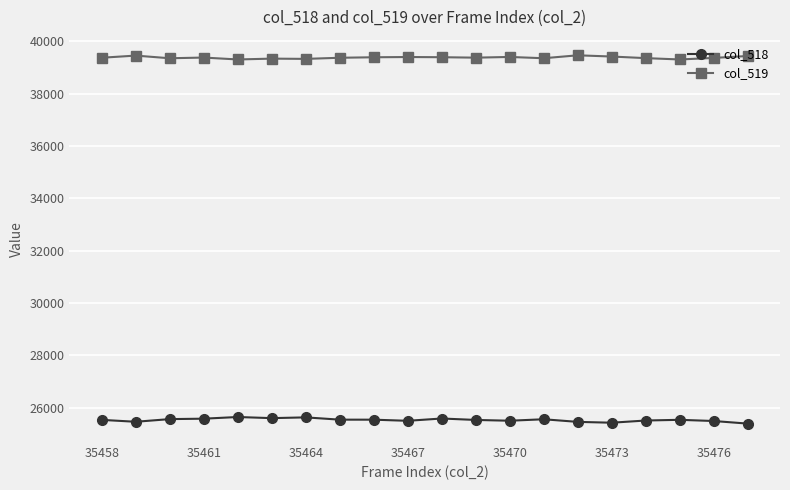

List the series in order of their overall mean, highest first.

col_519, col_518